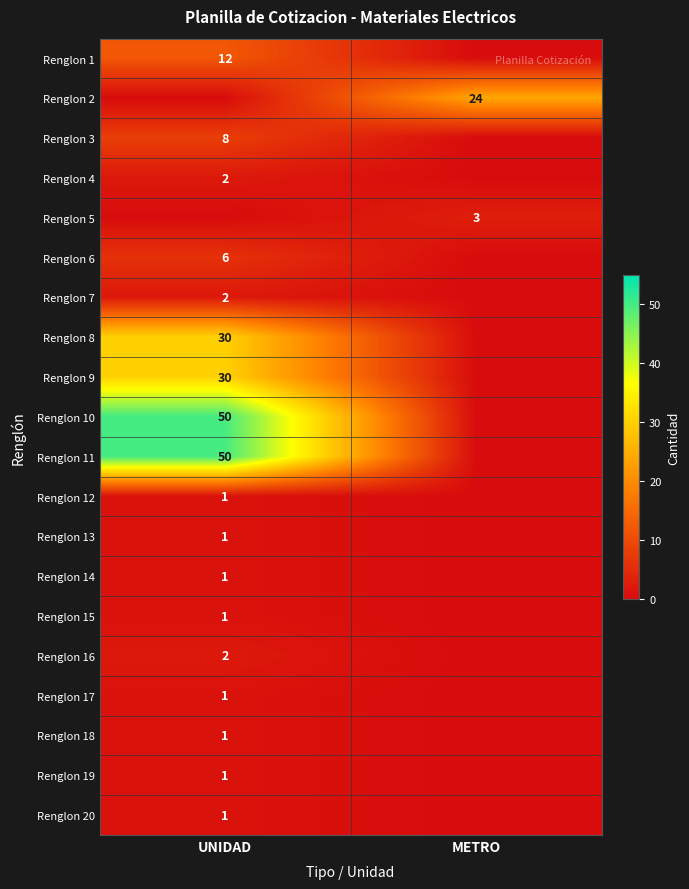

The value of Renglon 8 at UNIDAD is 30. True or false?

True